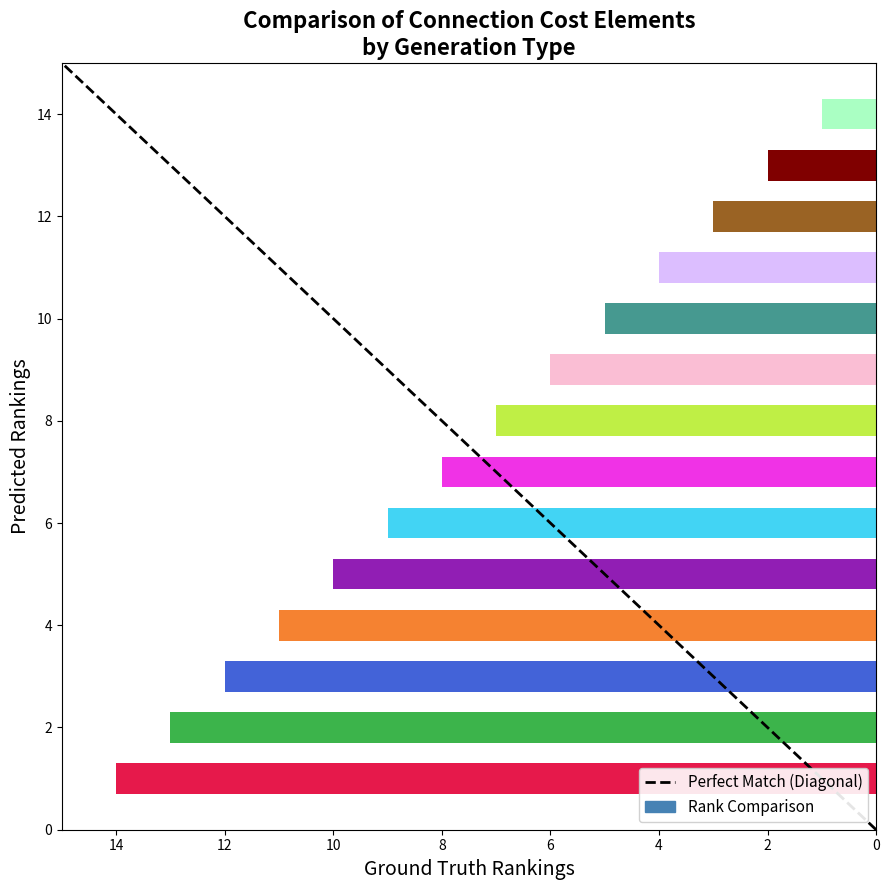

How many distinct data groups are displayed?

1